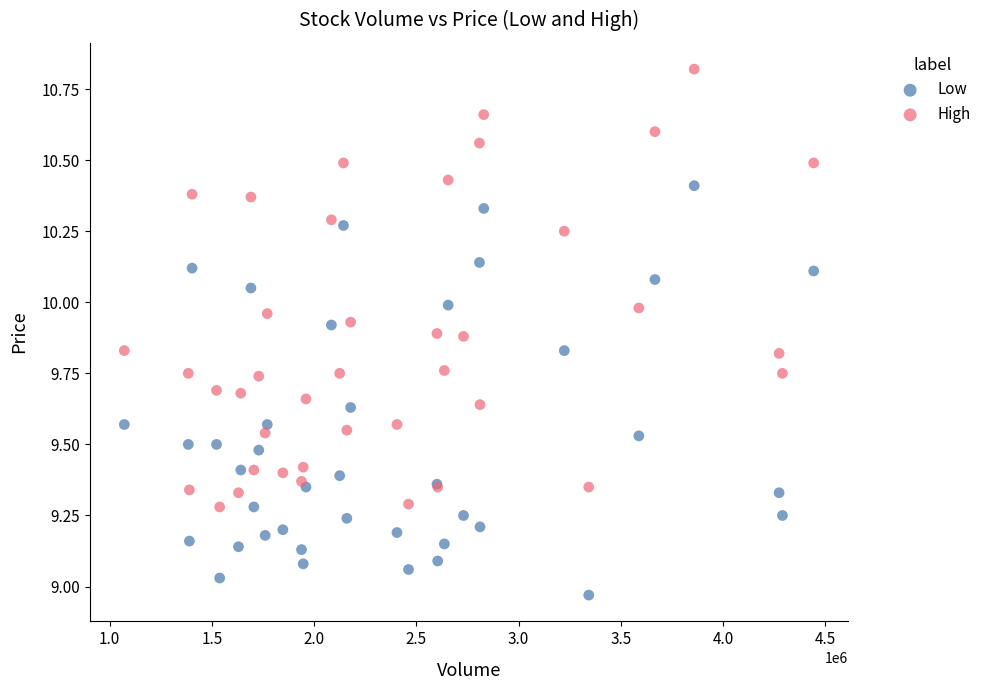

Which series has the largest Y range (max minus min)?

High